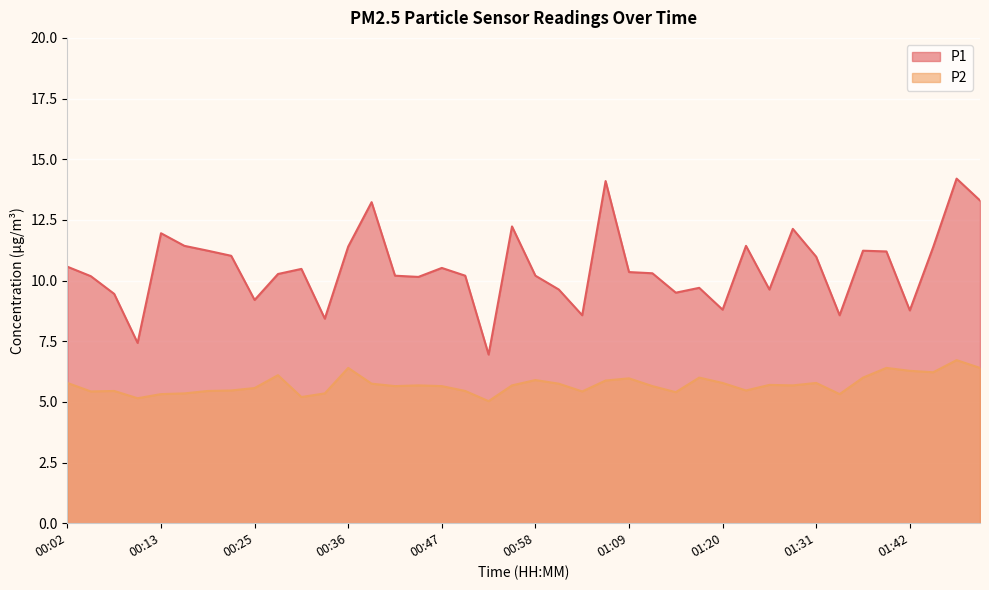

At which category does P1 reach its first local peak?

00:13